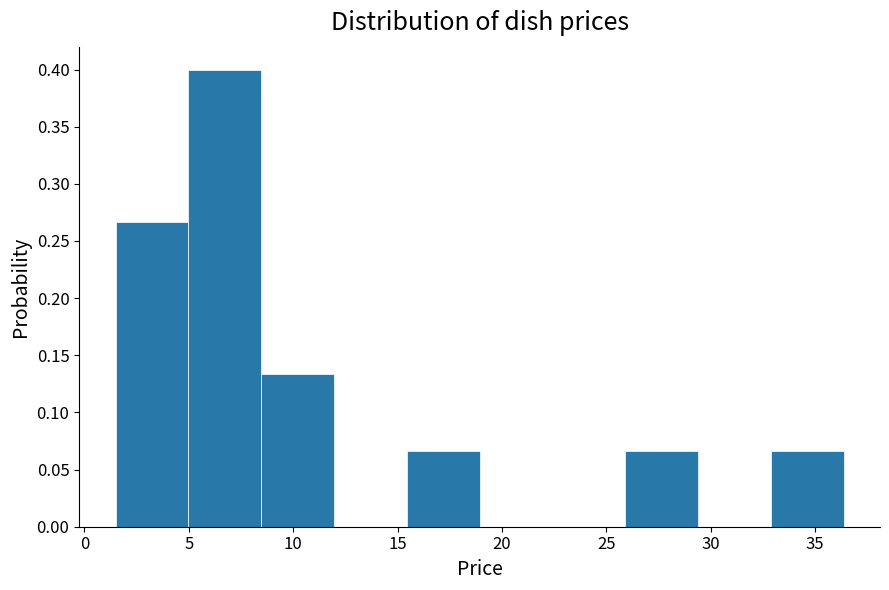

How tall is the bar that spans 26.0 to 29.5 on the x-axis? Neither the bar edges nor the heights are printed on the chart, so give them approximately, as read against the axes.

0.065